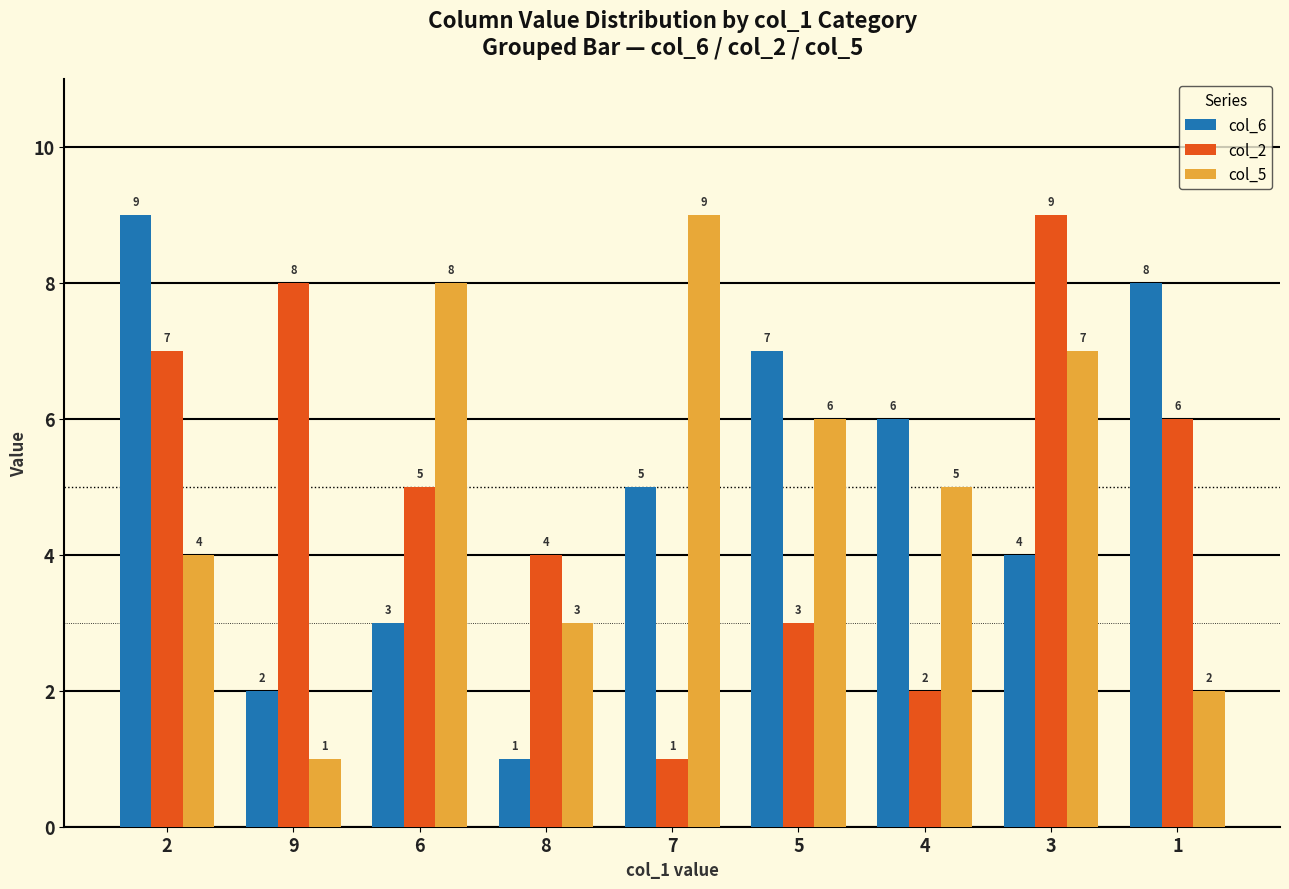

Is the value of col_5 at 7 greater than the value of col_2 at 2?

Yes